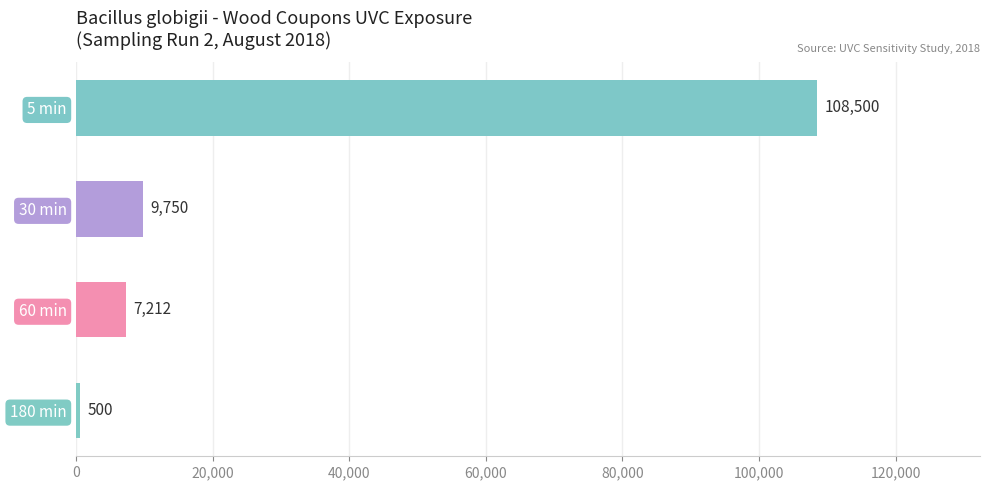

Are the bars horizontal?

Yes